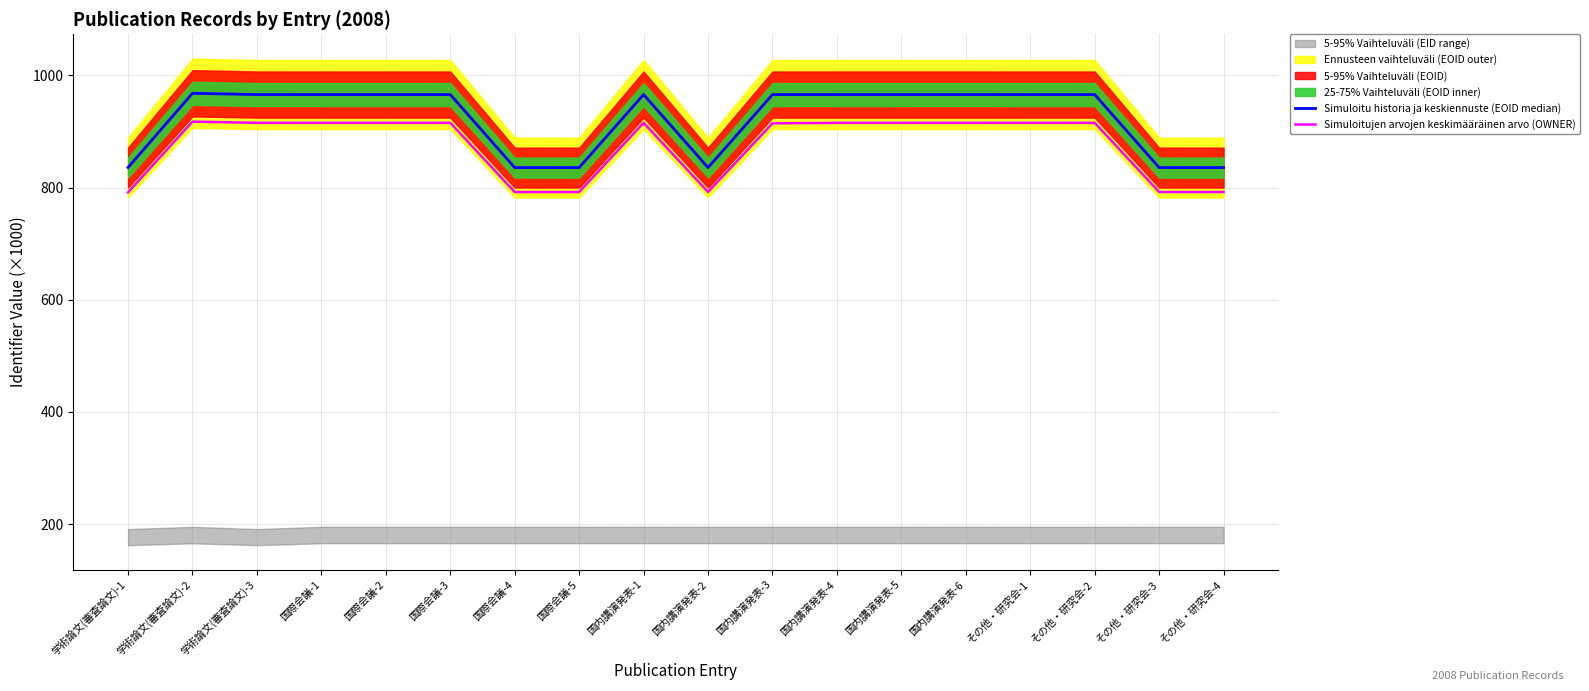

At which category does Simuloitu historia ja keskiennuste (EOID median) reach its first local valley?

国際会議-1